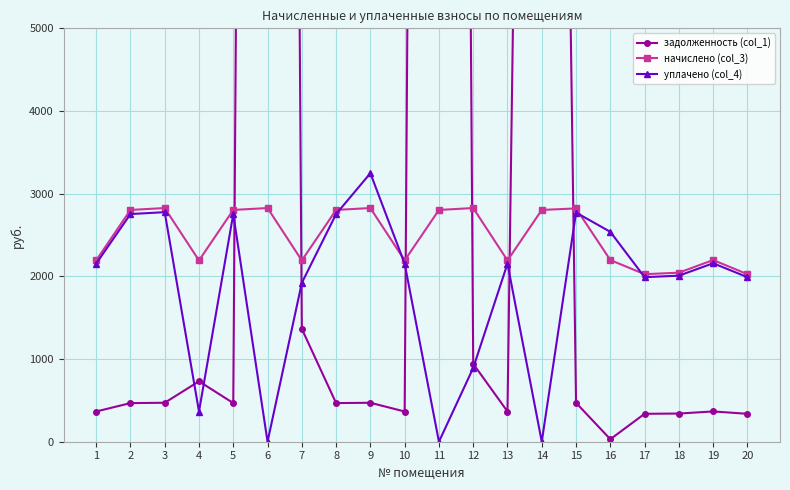

Which has a higher value, 12 or 4?

12